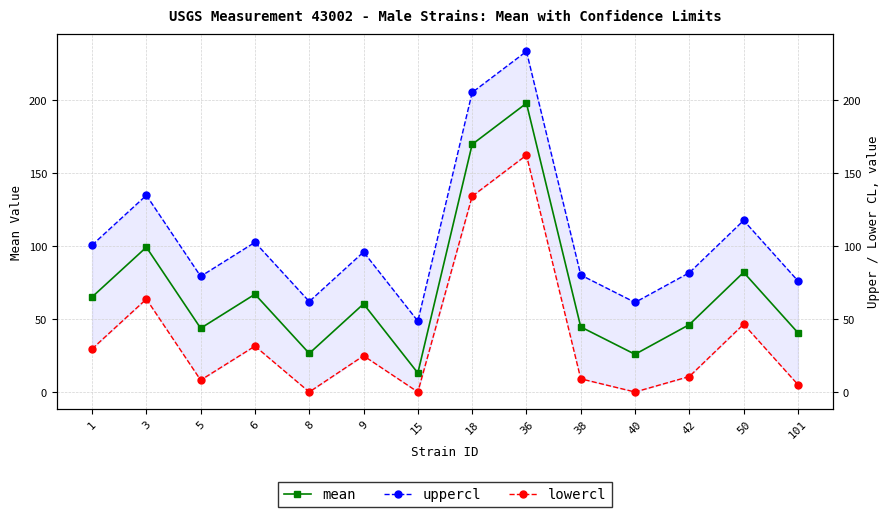

Is the value of lowercl at 1 greater than the value of uppercl at 38?

No